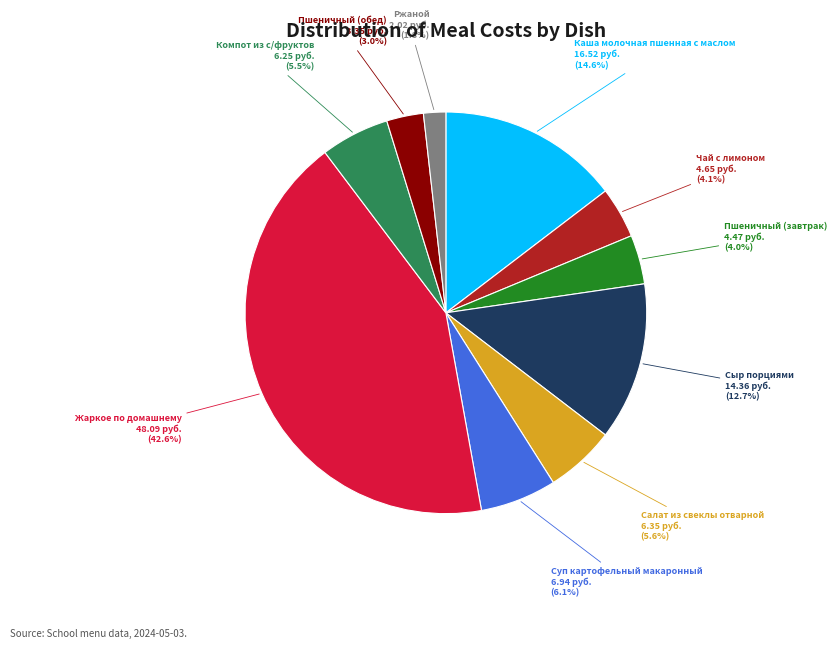

Is there a majority slice in this chart?

No